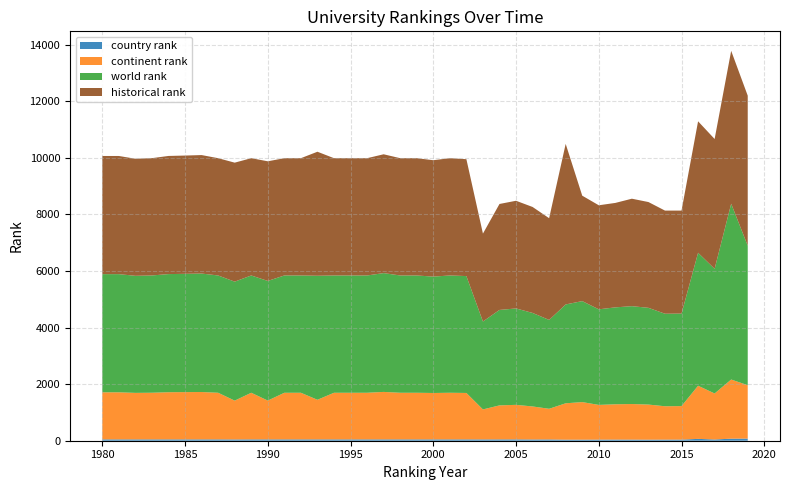

Reading left to right, what are all the values shown in this chart?

country rank: 47	47	47	47	47	47	47	47	45	47	47	47	47	47	47	47	47	47	47	47	47	47	47	46	47	47	44	45	37	37	39	40	39	37	39	40	65	44	72	75
continent rank: 1664	1664	1644	1649	1667	1671	1674	1648	1372	1648	1372	1648	1648	1400	1648	1648	1648	1678	1648	1648	1640	1648	1641	1060	1202	1221	1167	1084	1286	1328	1227	1248	1258	1241	1179	1184	1878	1626	2091	1887
world rank: 4176	4176	4137	4145	4175	4180	4187	4145	4205	4145	4228	4145	4145	4383	4145	4145	4145	4199	4145	4145	4113	4145	4131	3107	3373	3407	3305	3140	3493	3569	3378	3425	3458	3419	3270	3269	4699	4405	6213	4930
historical rank: 4176	4176	4137	4145	4175	4180	4187	4145	4205	4145	4228	4145	4145	4383	4145	4145	4145	4199	4145	4145	4113	4145	4131	3107	3745	3805	3745	3595	5674	3726	3677	3691	3798	3738	3645	3640	4646	4588	5403	5302